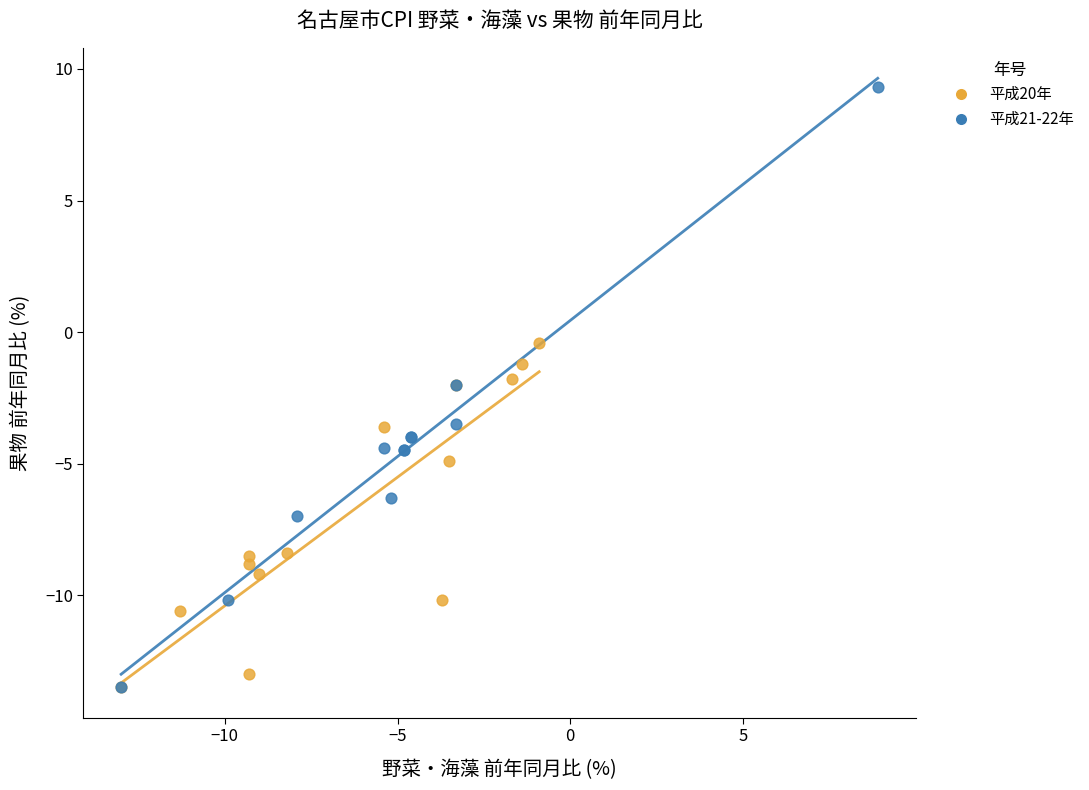

Which series reaches the maximum Y coordinate?

平成21-22年